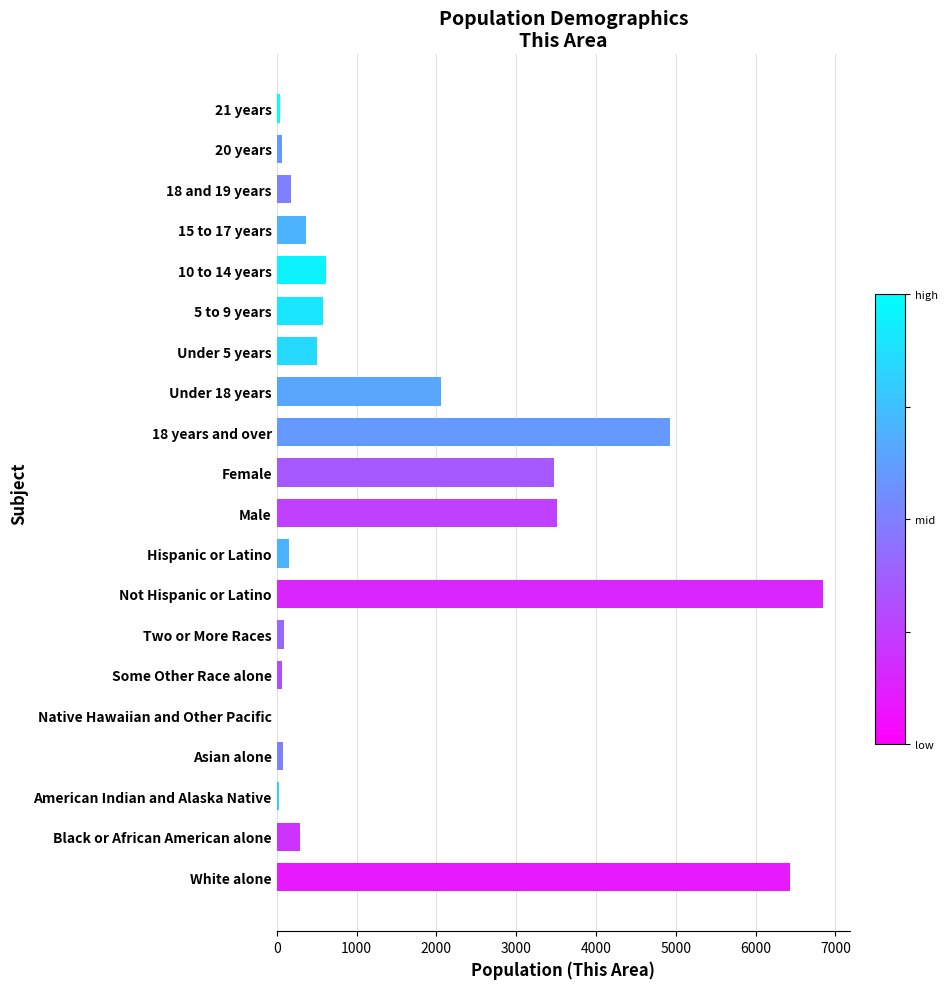

What is the sum of all values?

30310